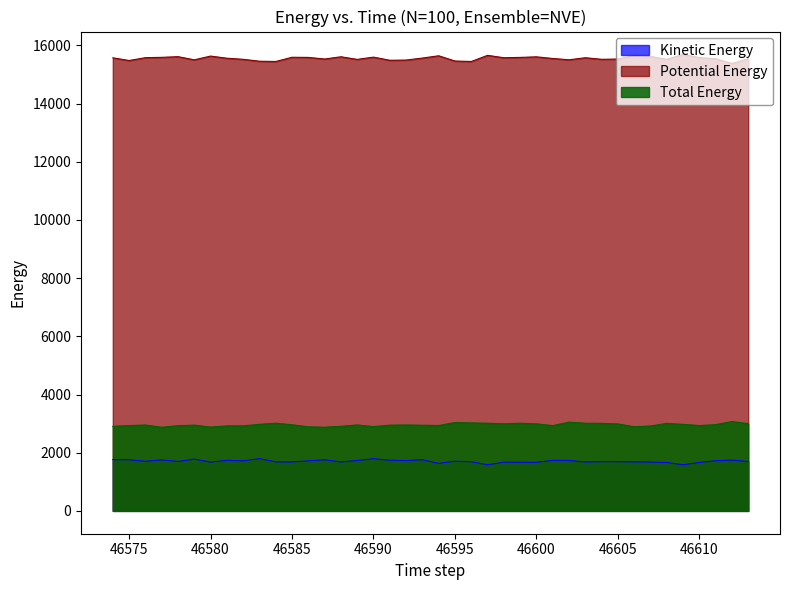

What is the lowest value of the Potential Energy series?

15377